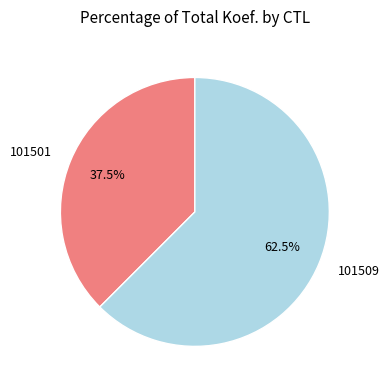

Which slice is the largest?

101509